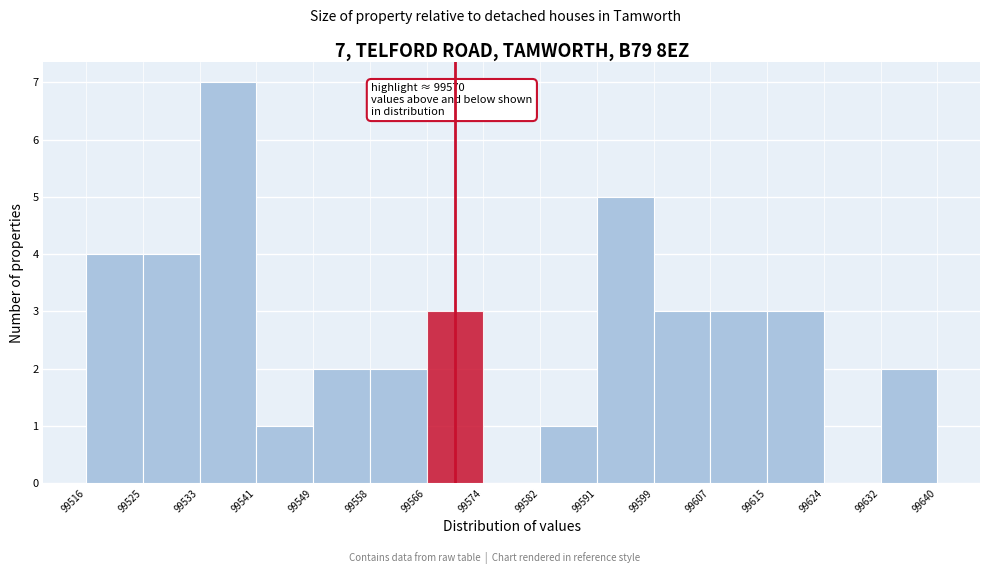

Over which range of the x-axis is the bar tallest?

99533 to 99541